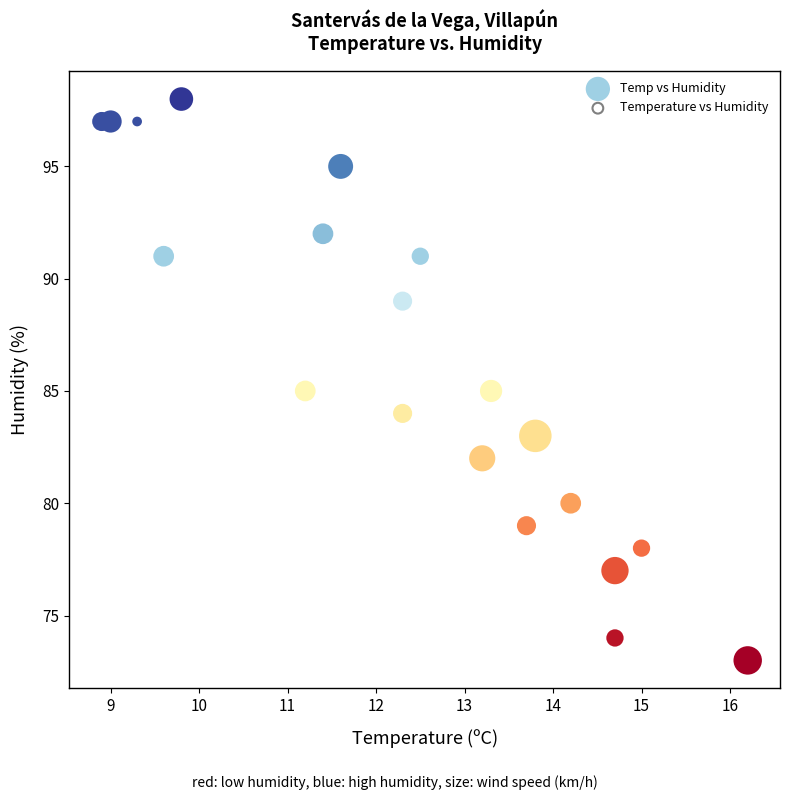

What is the range of Y values (max minus min)?

25